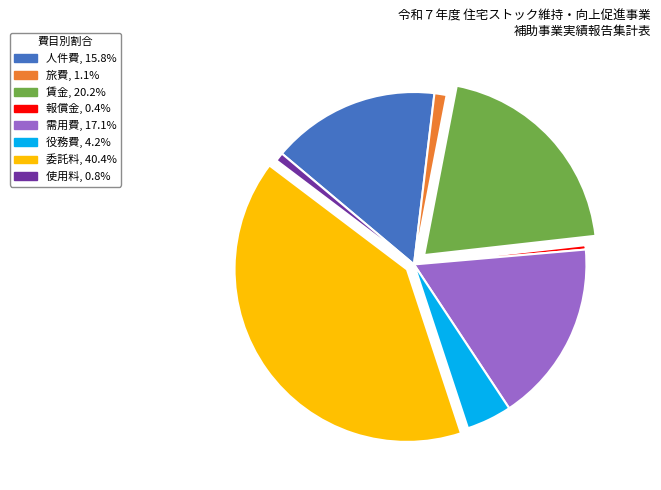

Does any single category account for the majority?

No